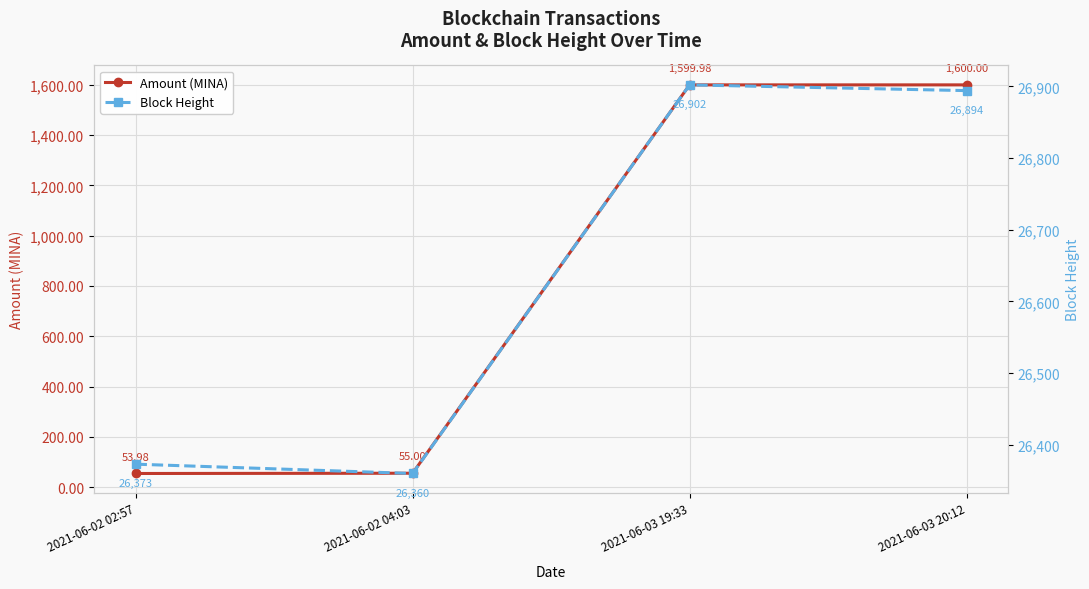

The value of Amount (MINA) at 2021-06-03 20:12 is 616.0. True or false?

False